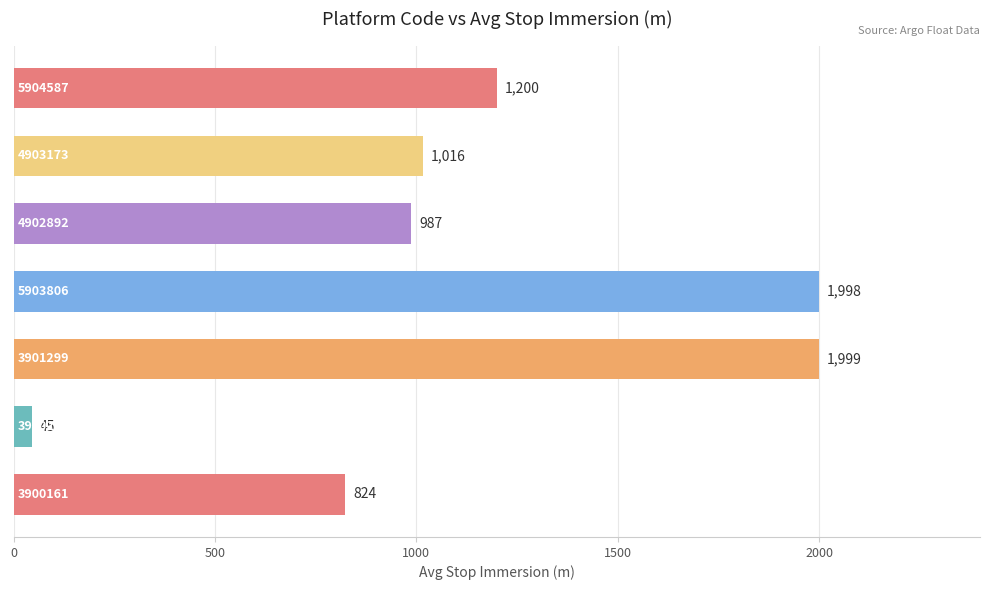

Reading top to bottom, transcribe all the data shown in this chart.

5904587=1200	4903173=1016	4902892=987	5903806=1998	3901299=1999	3900296=45	3900161=824